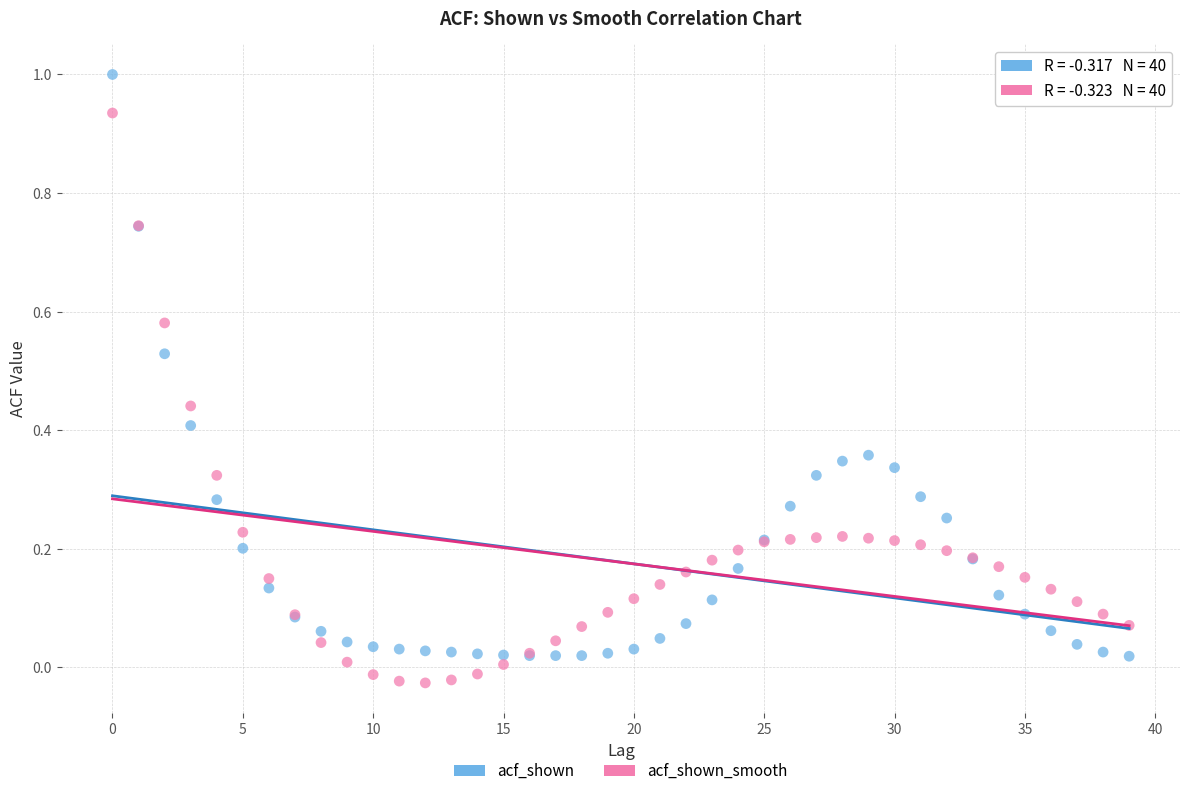

Which series contains the highest Y value?

acf_shown